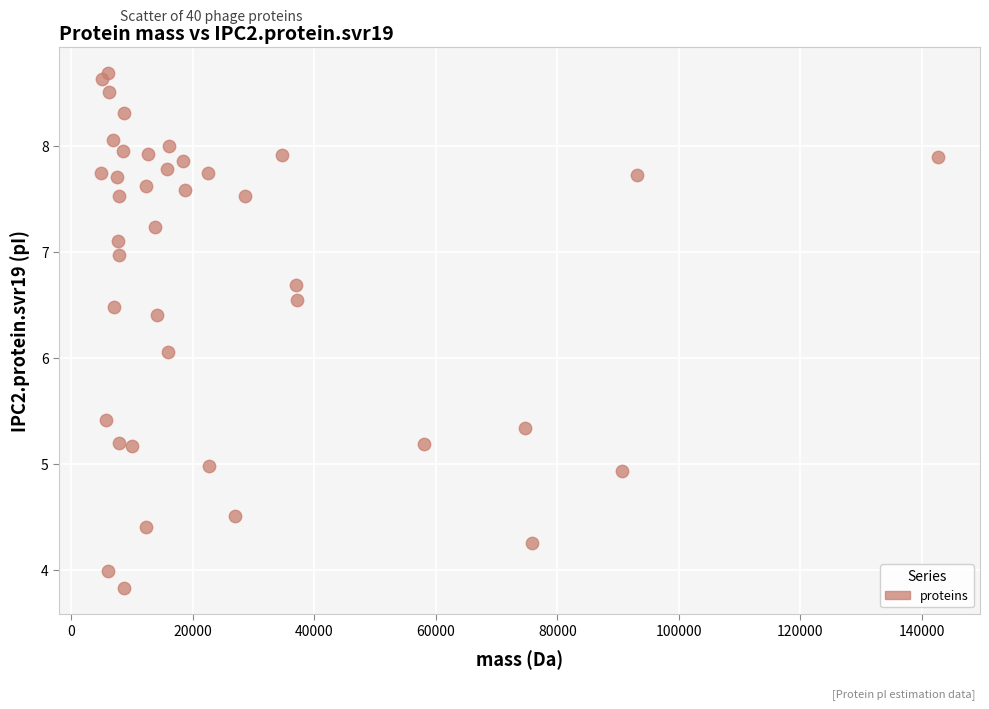

What Y value in the scatter plot is closest to 6?

6.1